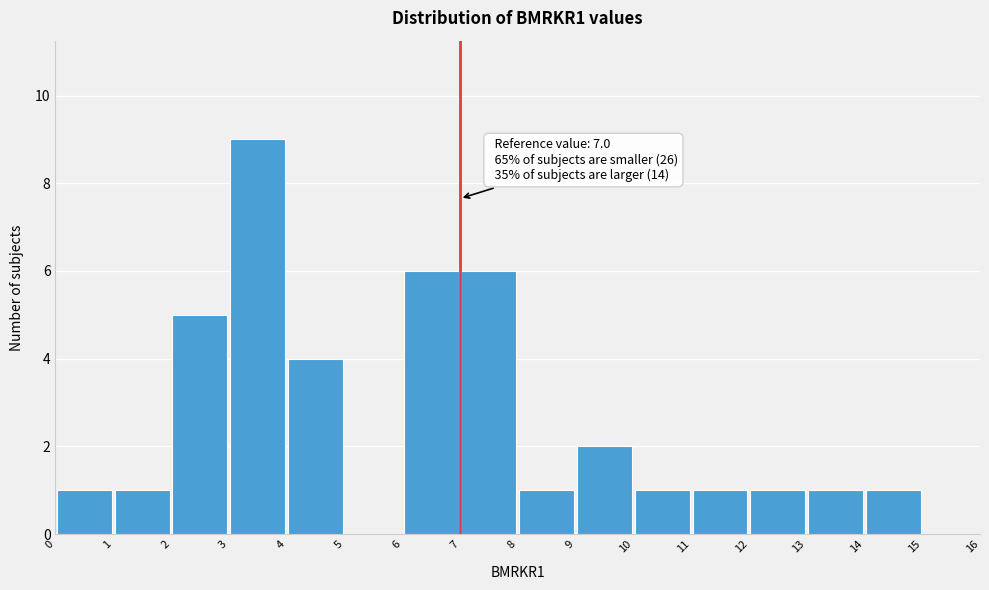

Which range on the x-axis has the tallest bar?

3 to 4